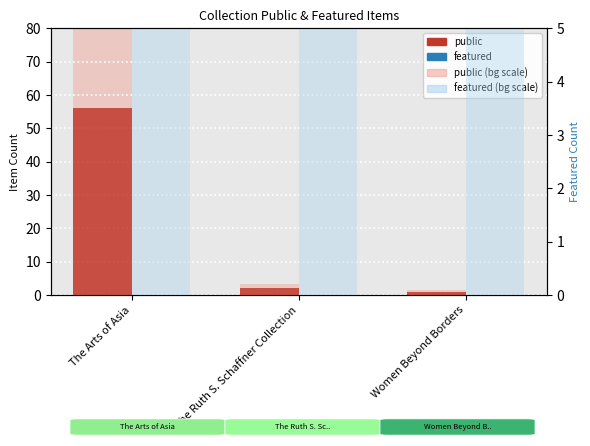

What is the label of the 1st bar from the right?

Women Beyond Borders